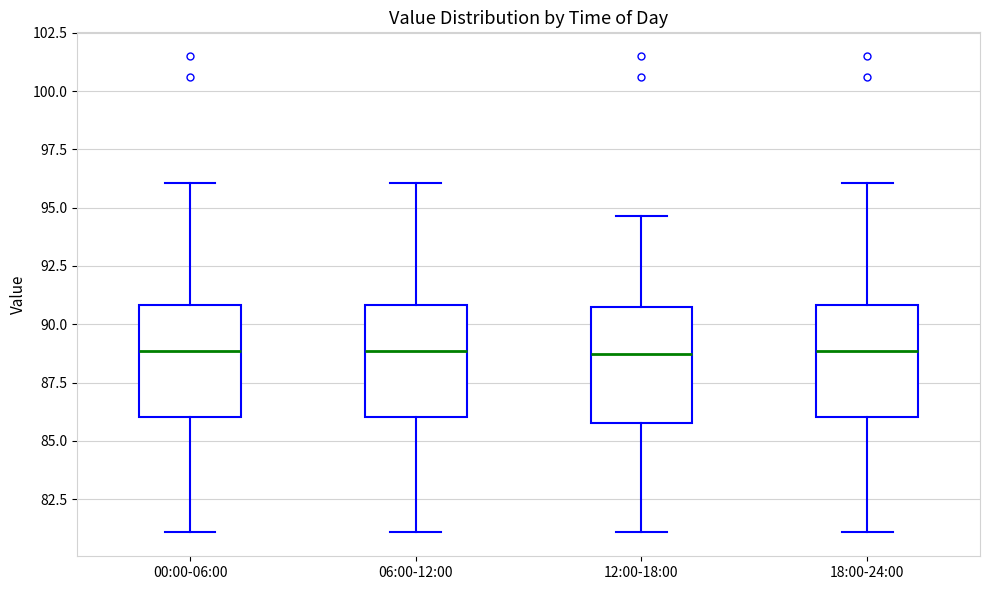

Where is the upper edge of the box for 18:00-24:00 on the y-axis? The values are not printed on the chart, so give them approximately, as read against the axis.

91.0